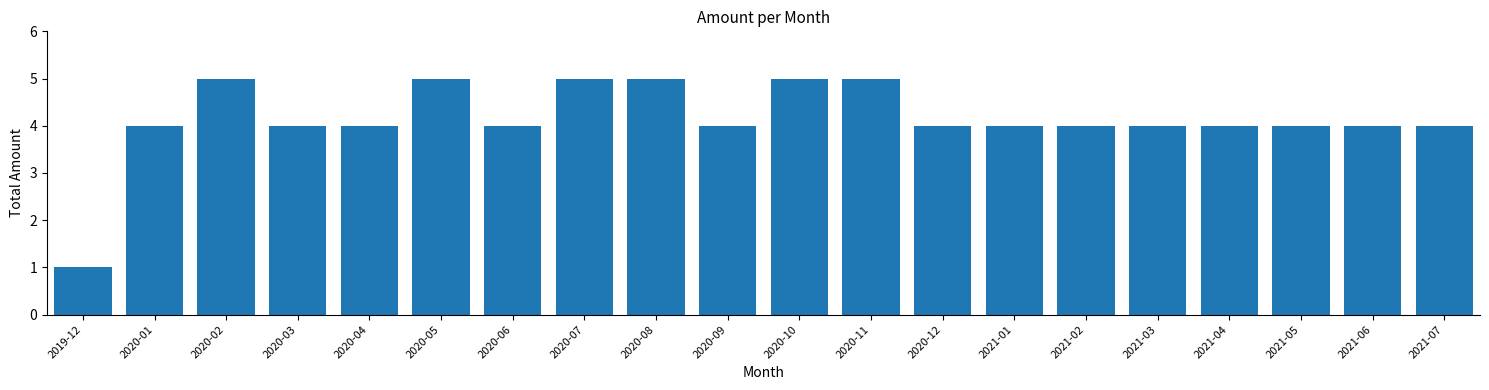

What is the label of the 1st bar from the right?

2021-07